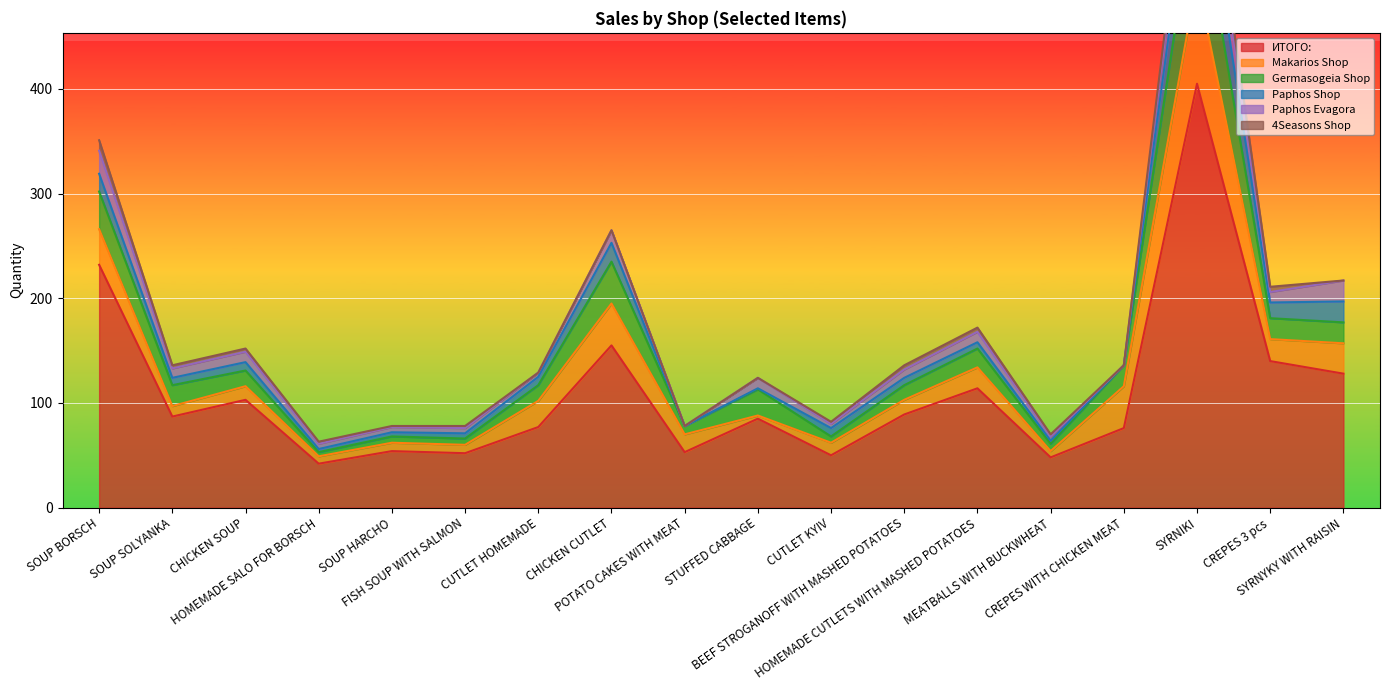

Reading right to left, extract all data points from this chart.

ИТОГО:: SYRNYKY WITH RAISIN=128	CREPES 3 pcs=140	SYRNIKI=405	CREPES WITH CHICKEN MEAT=76	MEATBALLS WITH BUCKWHEAT=48	HOMEMADE CUTLETS WITH MASHED POTATOES=114	BEEF STROGANOFF WITH MASHED POTATOES=89	CUTLET KYIV=50	STUFFED CABBAGE=85	POTATO CAKES WITH MEAT=53	CHICKEN CUTLET=155	CUTLET HOMEMADE=77	FISH SOUP WITH SALMON=52	SOUP HARCHO=54	HOMEMADE SALO FOR BORSCH=42	CHICKEN SOUP=103	SOUP SOLYANKA=87	SOUP BORSCH=232
Makarios Shop: SYRNYKY WITH RAISIN=29	CREPES 3 pcs=21	SYRNIKI=100	CREPES WITH CHICKEN MEAT=40	MEATBALLS WITH BUCKWHEAT=6	HOMEMADE CUTLETS WITH MASHED POTATOES=20	BEEF STROGANOFF WITH MASHED POTATOES=14	CUTLET KYIV=12	STUFFED CABBAGE=3	POTATO CAKES WITH MEAT=17	CHICKEN CUTLET=40	CUTLET HOMEMADE=25	FISH SOUP WITH SALMON=8	SOUP HARCHO=8	HOMEMADE SALO FOR BORSCH=7	CHICKEN SOUP=13	SOUP SOLYANKA=10	SOUP BORSCH=34
Germasogeia Shop: SYRNYKY WITH RAISIN=20	CREPES 3 pcs=20	SYRNIKI=90	CREPES WITH CHICKEN MEAT=20	MEATBALLS WITH BUCKWHEAT=7	HOMEMADE CUTLETS WITH MASHED POTATOES=18	BEEF STROGANOFF WITH MASHED POTATOES=14	CUTLET KYIV=6	STUFFED CABBAGE=25	POTATO CAKES WITH MEAT=8	CHICKEN CUTLET=40	CUTLET HOMEMADE=15	FISH SOUP WITH SALMON=6	SOUP HARCHO=6	HOMEMADE SALO FOR BORSCH=4	CHICKEN SOUP=15	SOUP SOLYANKA=20	SOUP BORSCH=36
Paphos Shop: SYRNYKY WITH RAISIN=20	CREPES 3 pcs=15	SYRNIKI=55	CREPES WITH CHICKEN MEAT=0	MEATBALLS WITH BUCKWHEAT=3	HOMEMADE CUTLETS WITH MASHED POTATOES=6	BEEF STROGANOFF WITH MASHED POTATOES=7	CUTLET KYIV=8	STUFFED CABBAGE=1	POTATO CAKES WITH MEAT=0	CHICKEN CUTLET=18	CUTLET HOMEMADE=8	FISH SOUP WITH SALMON=5	SOUP HARCHO=4	HOMEMADE SALO FOR BORSCH=3	CHICKEN SOUP=8	SOUP SOLYANKA=7	SOUP BORSCH=17
Paphos Evagora: SYRNYKY WITH RAISIN=20	CREPES 3 pcs=10	SYRNIKI=40	CREPES WITH CHICKEN MEAT=0	MEATBALLS WITH BUCKWHEAT=4	HOMEMADE CUTLETS WITH MASHED POTATOES=10	BEEF STROGANOFF WITH MASHED POTATOES=8	CUTLET KYIV=4	STUFFED CABBAGE=10	POTATO CAKES WITH MEAT=0	CHICKEN CUTLET=12	CUTLET HOMEMADE=4	FISH SOUP WITH SALMON=5	SOUP HARCHO=5	HOMEMADE SALO FOR BORSCH=5	CHICKEN SOUP=10	SOUP SOLYANKA=9	SOUP BORSCH=22
4Seasons Shop: SYRNYKY WITH RAISIN=0	CREPES 3 pcs=5	SYRNIKI=15	CREPES WITH CHICKEN MEAT=0	MEATBALLS WITH BUCKWHEAT=2	HOMEMADE CUTLETS WITH MASHED POTATOES=4	BEEF STROGANOFF WITH MASHED POTATOES=4	CUTLET KYIV=2	STUFFED CABBAGE=0	POTATO CAKES WITH MEAT=0	CHICKEN CUTLET=0	CUTLET HOMEMADE=0	FISH SOUP WITH SALMON=2	SOUP HARCHO=1	HOMEMADE SALO FOR BORSCH=2	CHICKEN SOUP=3	SOUP SOLYANKA=3	SOUP BORSCH=10